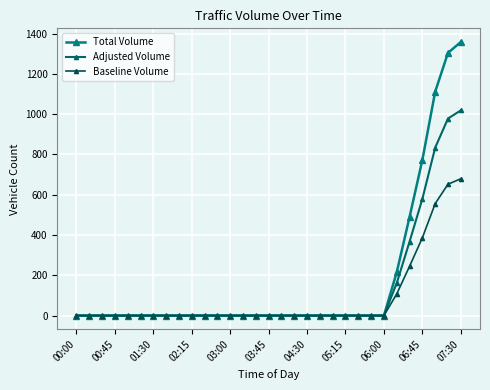

What is the sum of all Adjusted Volume values?

3936.8